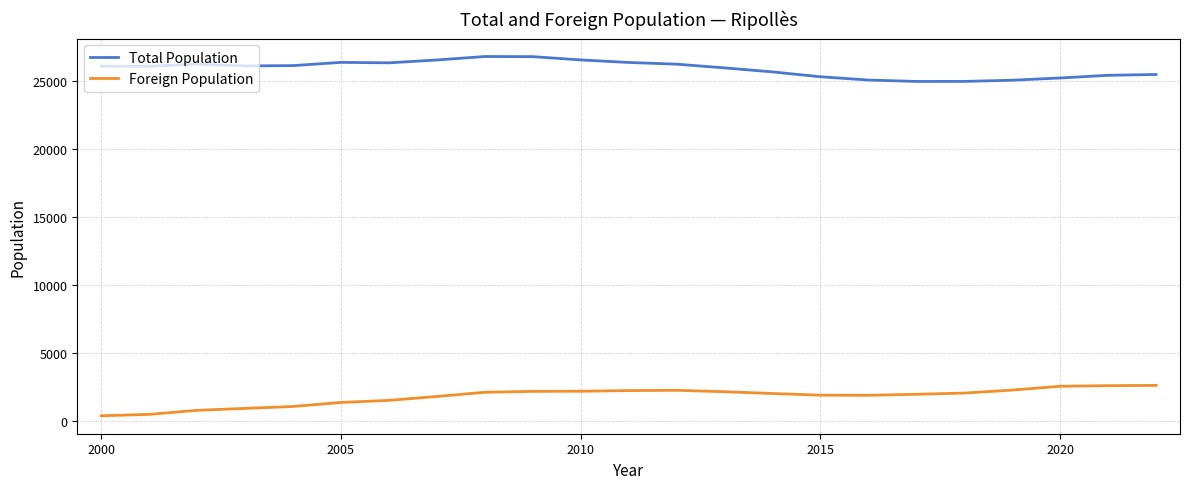

Rank the series by their maximum value, from lowest to highest.

Foreign Population, Total Population